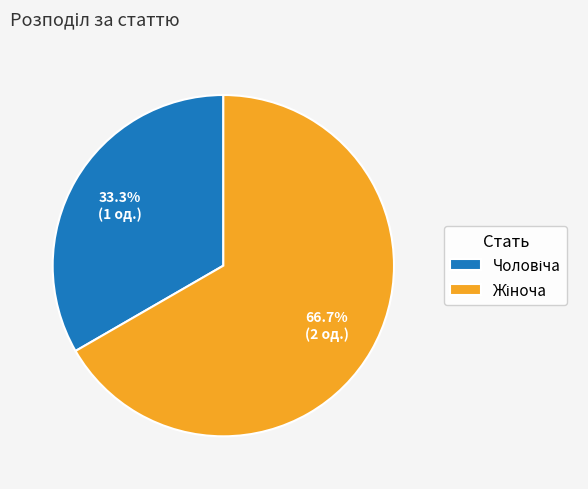

How many segments does this pie chart have?

2